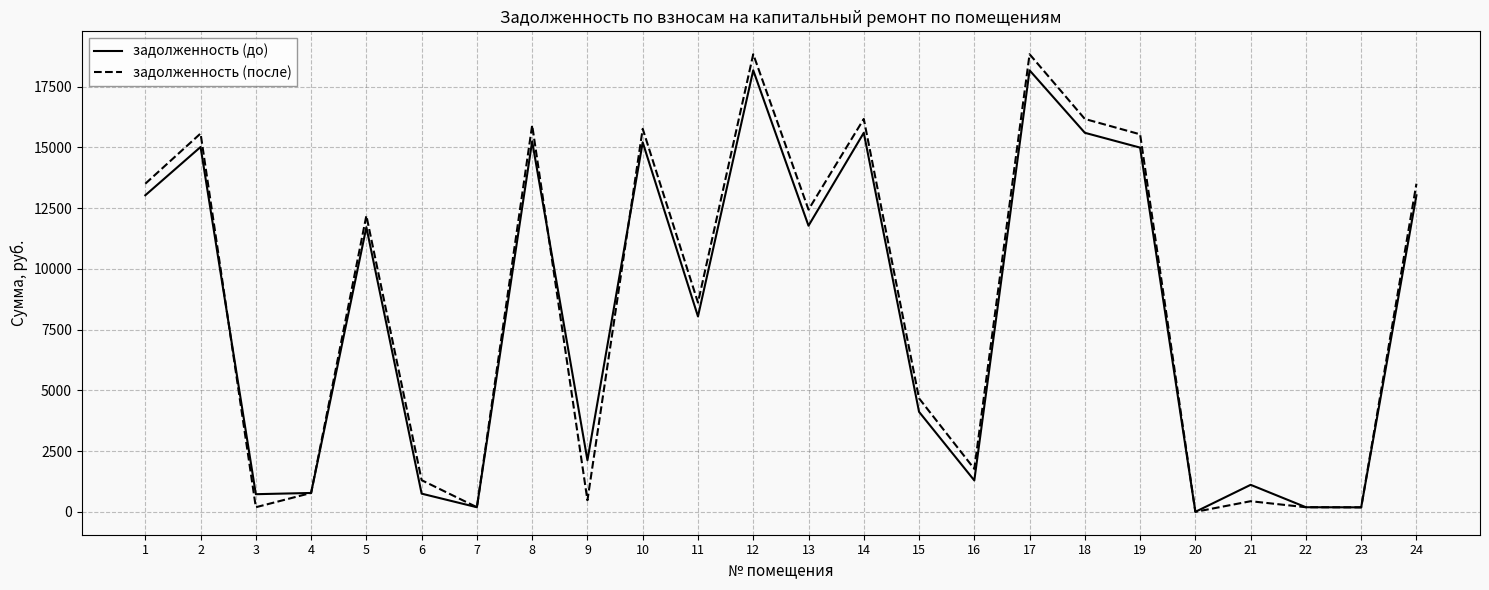

Is the value of задолженность (до) at 24 greater than the value of задолженность (после) at 15?

Yes